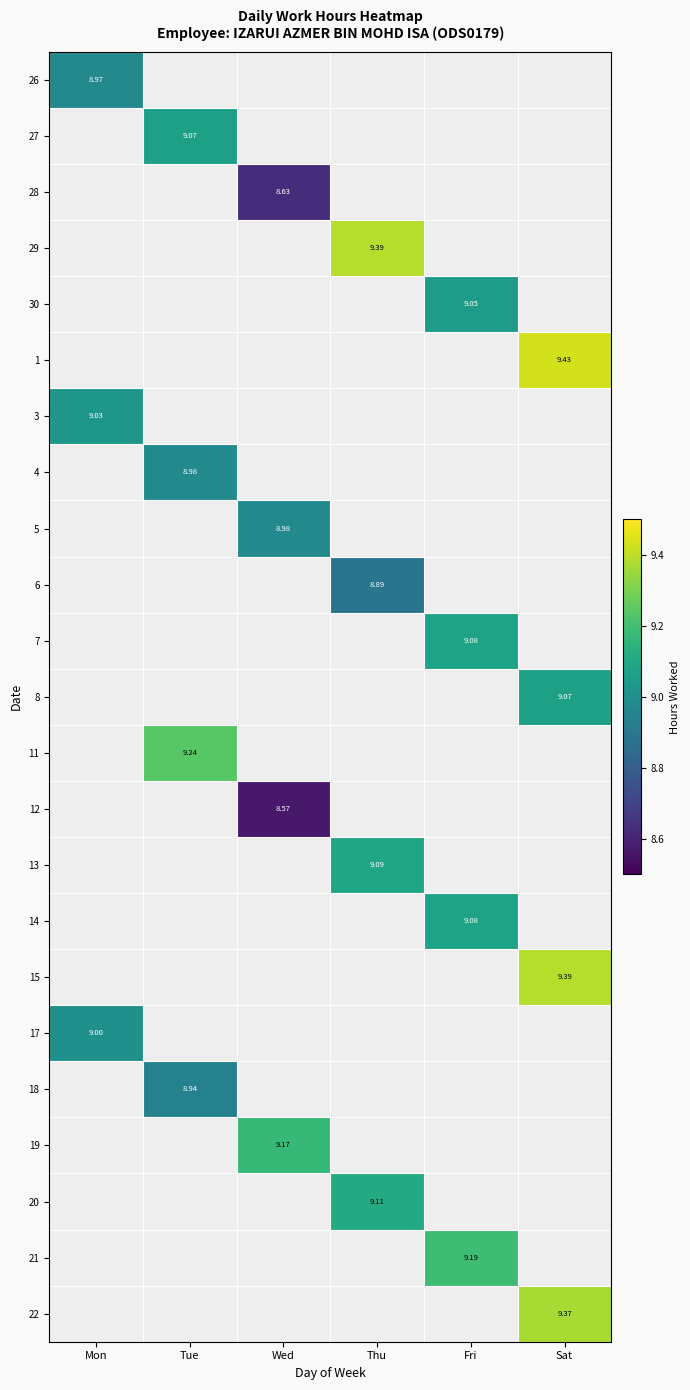

Count the number of categories in the chart.

6